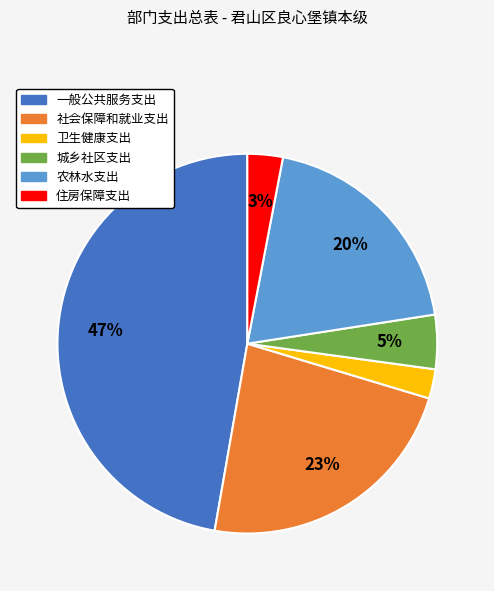

Which has a higher value, 一般公共服务支出 or 农林水支出?

一般公共服务支出